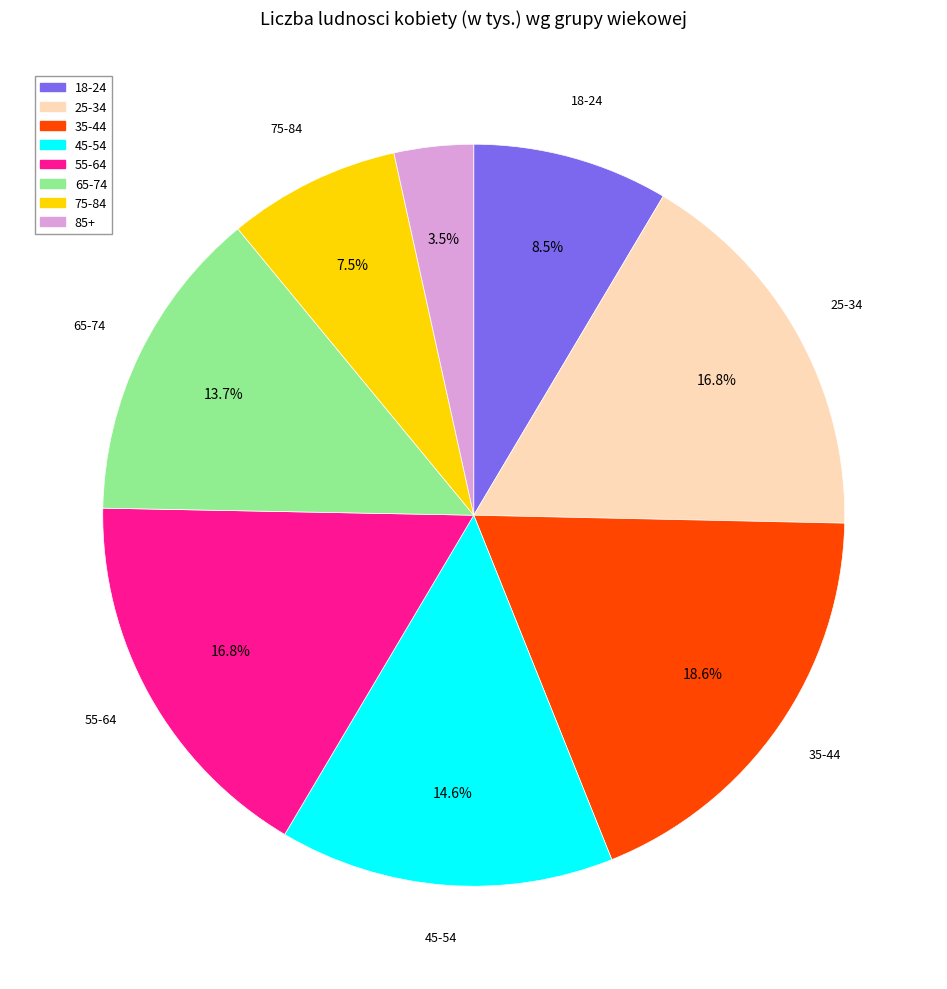

Is it true that 35-44 is 26% of the pie?

False